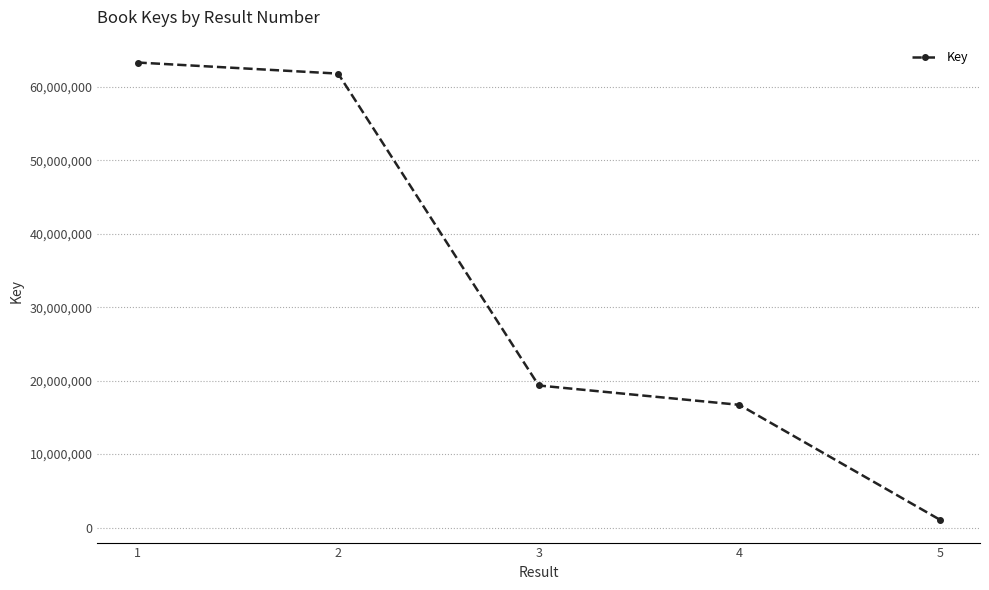

How many lines are shown in the chart?

1